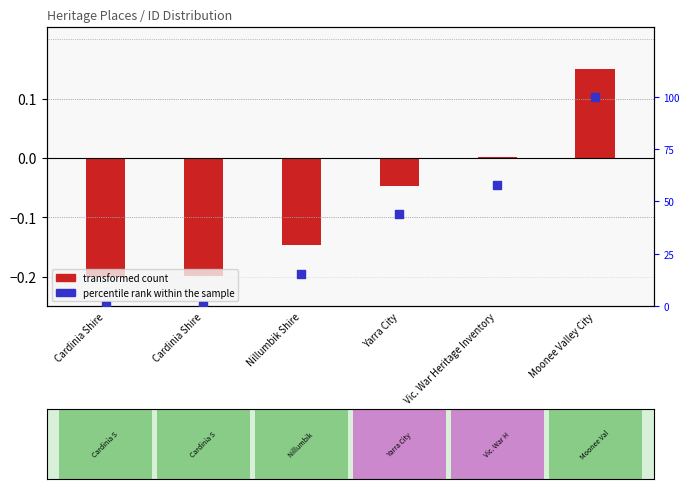

What are all the series names shown in the legend?

transformed count, percentile rank within the sample